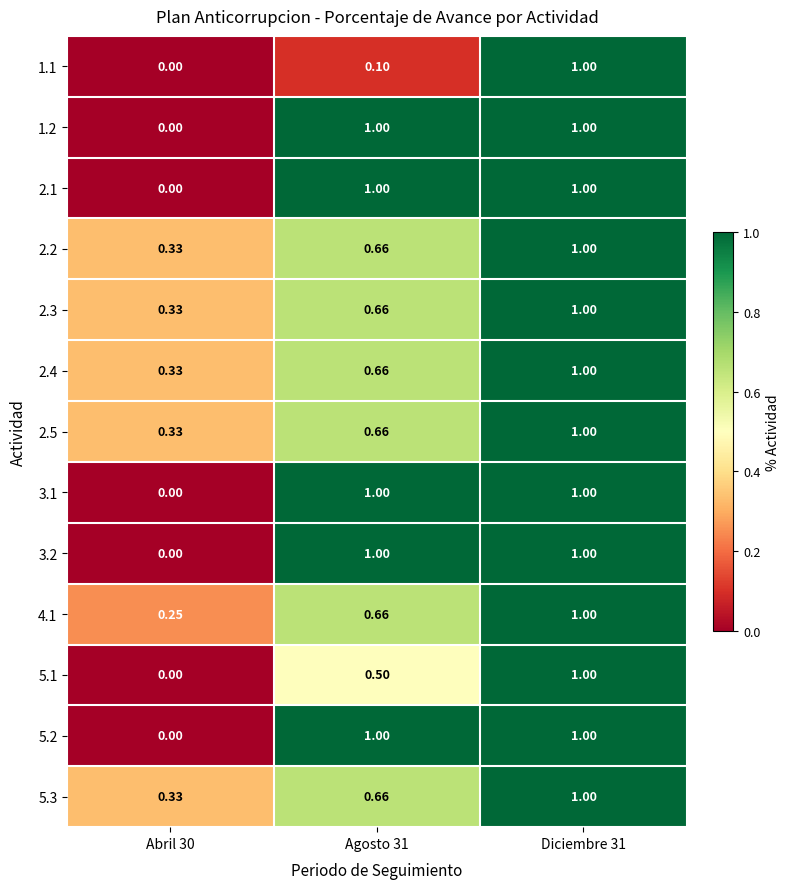

Is the value of 3.2 at Agosto 31 greater than the value of 2.4 at Abril 30?

Yes